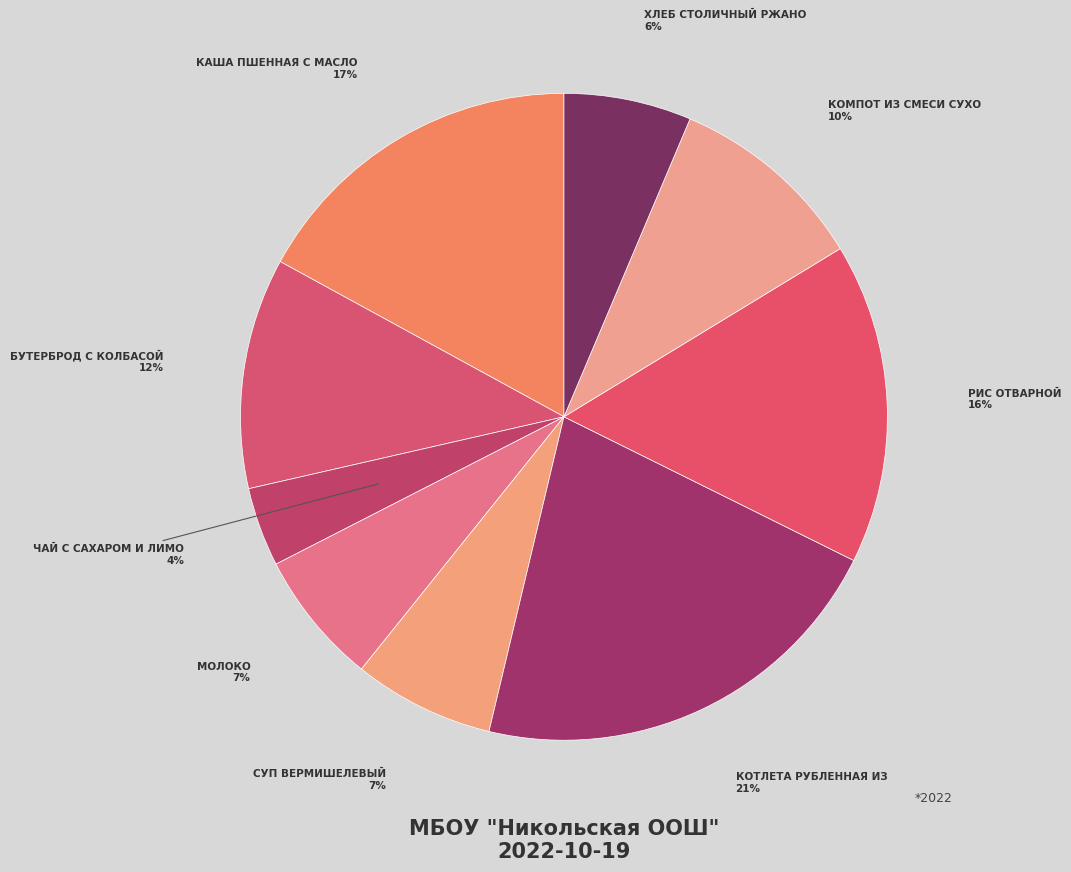

To the nearest percent, what is the difference between the largest and smallest slice percentages?

17%